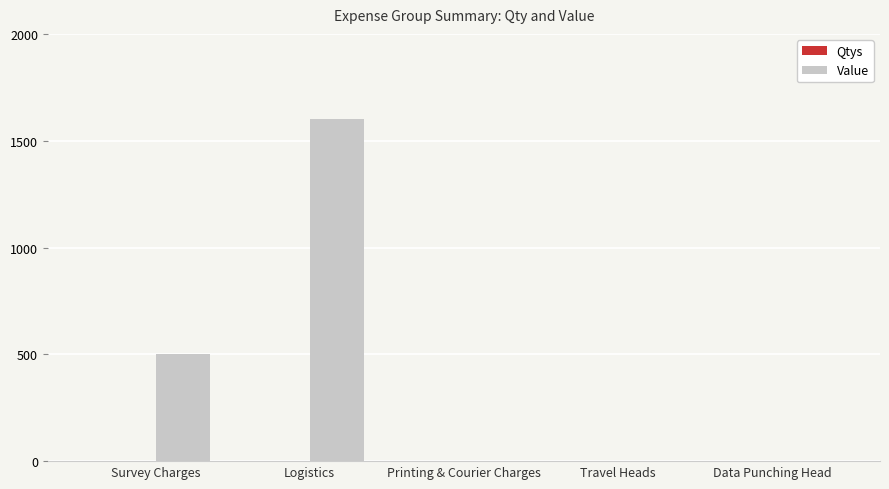

What is the maximum value for Value?

1600